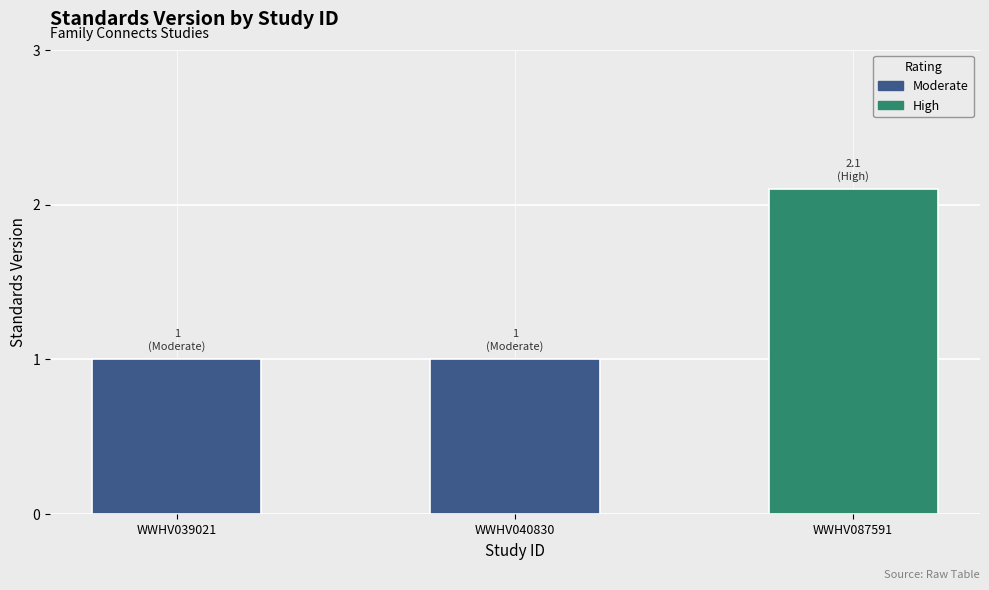

The chart shows a value of 1.6 at WWHV040830. True or false?

False